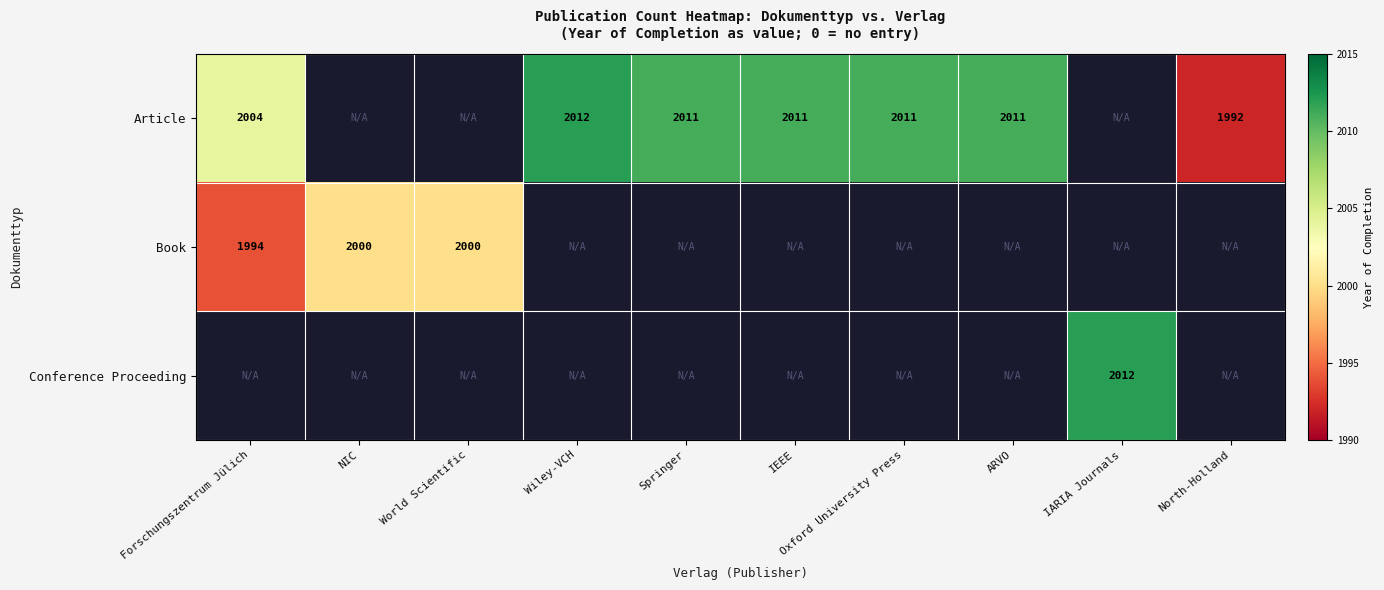

What is the minimum value shown in the chart?

1992.0